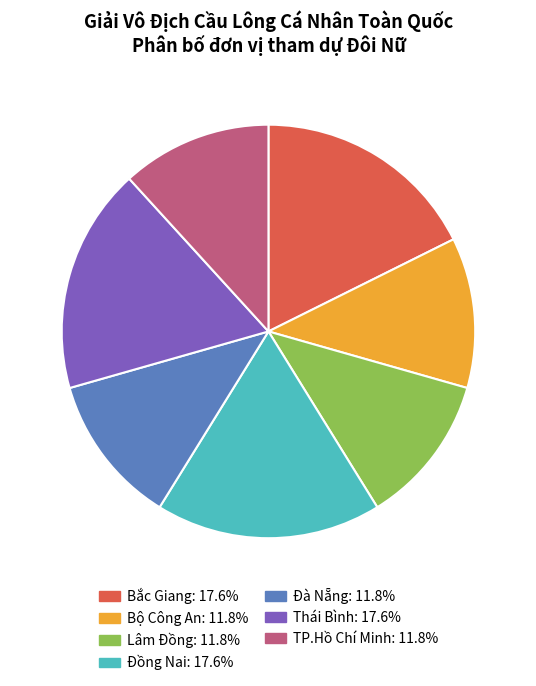

Approximately how many times larger is the value at Bắc Giang compared to TP.Hồ Chí Minh?

1.5